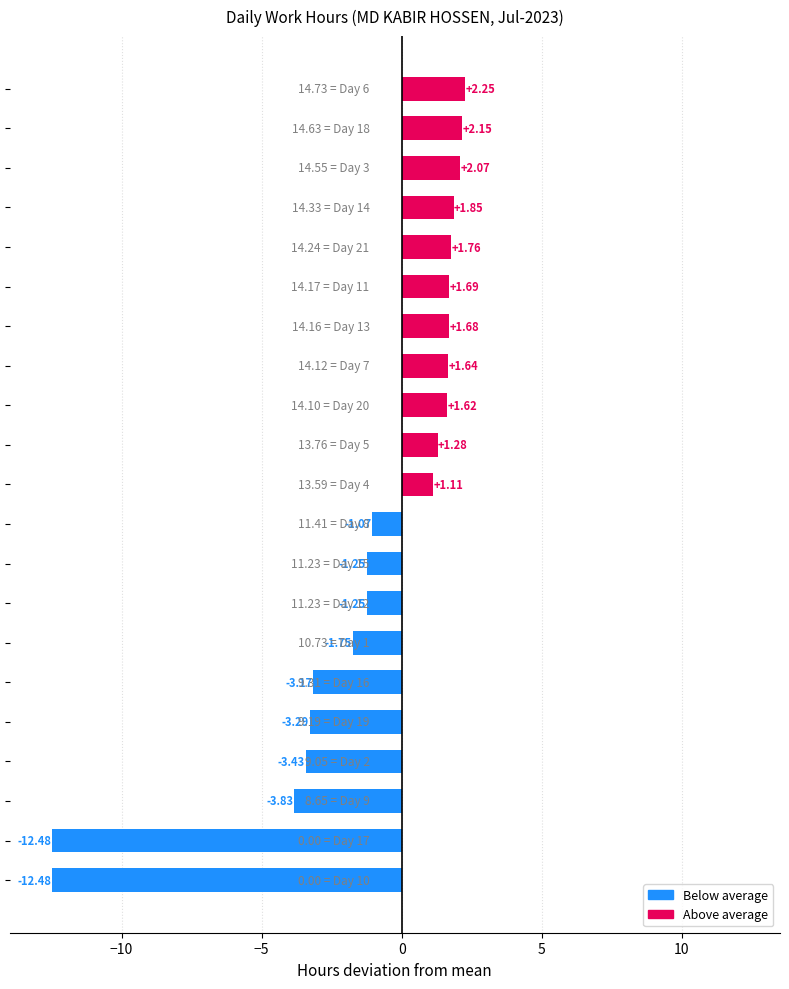

What is the difference between the maximum and minimum values?

14.7